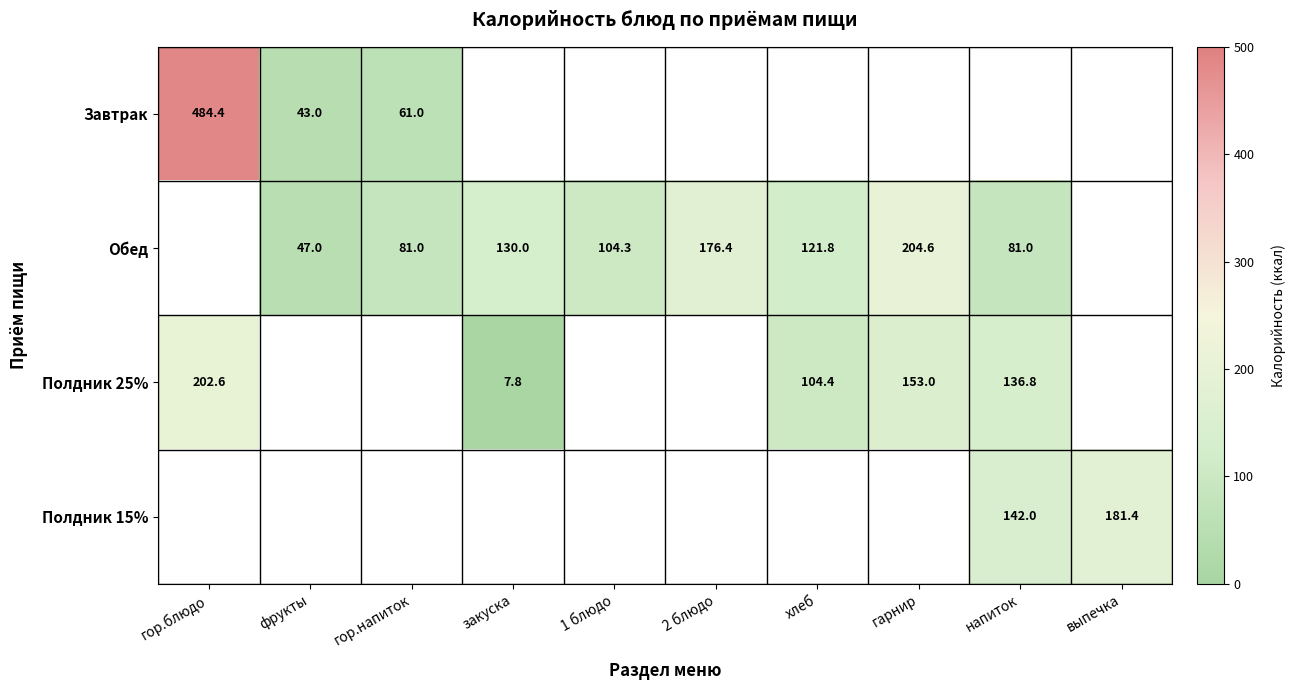

Which has a higher value, напиток or 2 блюдо?

2 блюдо